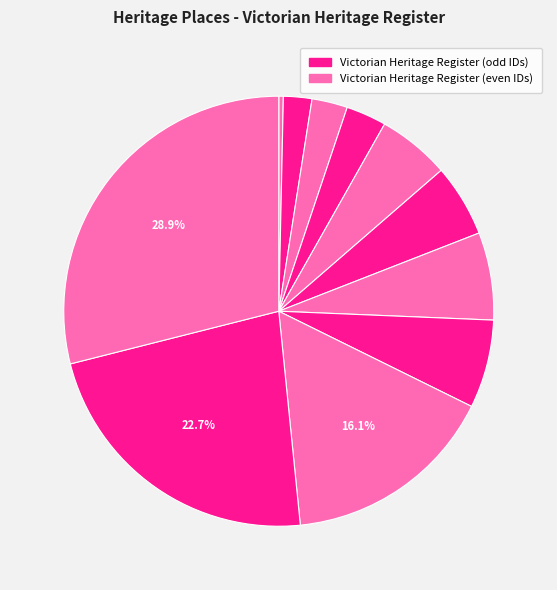

How many segments does this pie chart have?

11